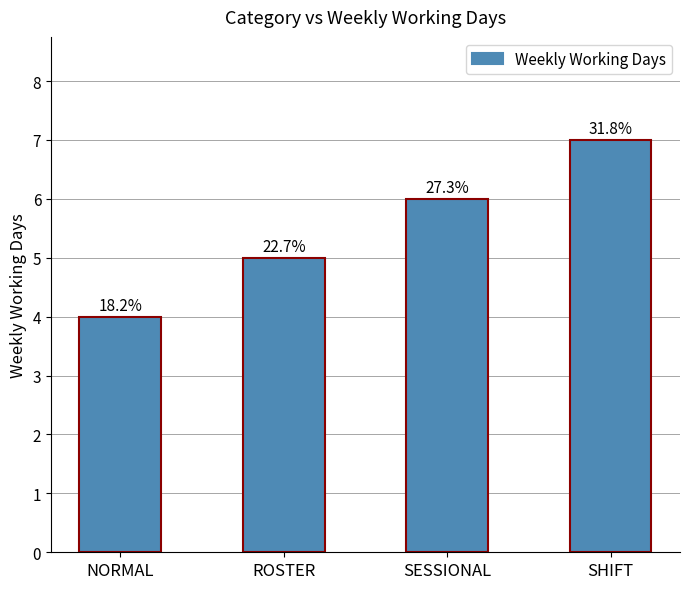

What is the change in value from ROSTER to SHIFT?

+2